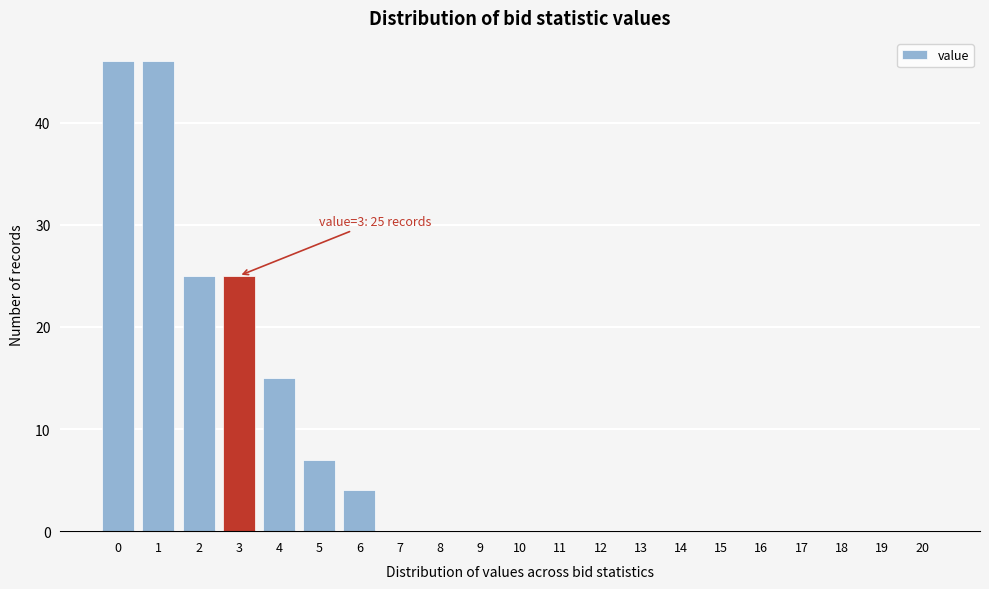

Reading left to right, extract all data points from this chart.

0=46	1=46	2=25	3=25	4=15	5=7	6=4	7=0	8=0	9=0	10=0	11=0	12=0	13=0	14=0	15=0	16=0	17=0	18=0	19=0	20=0